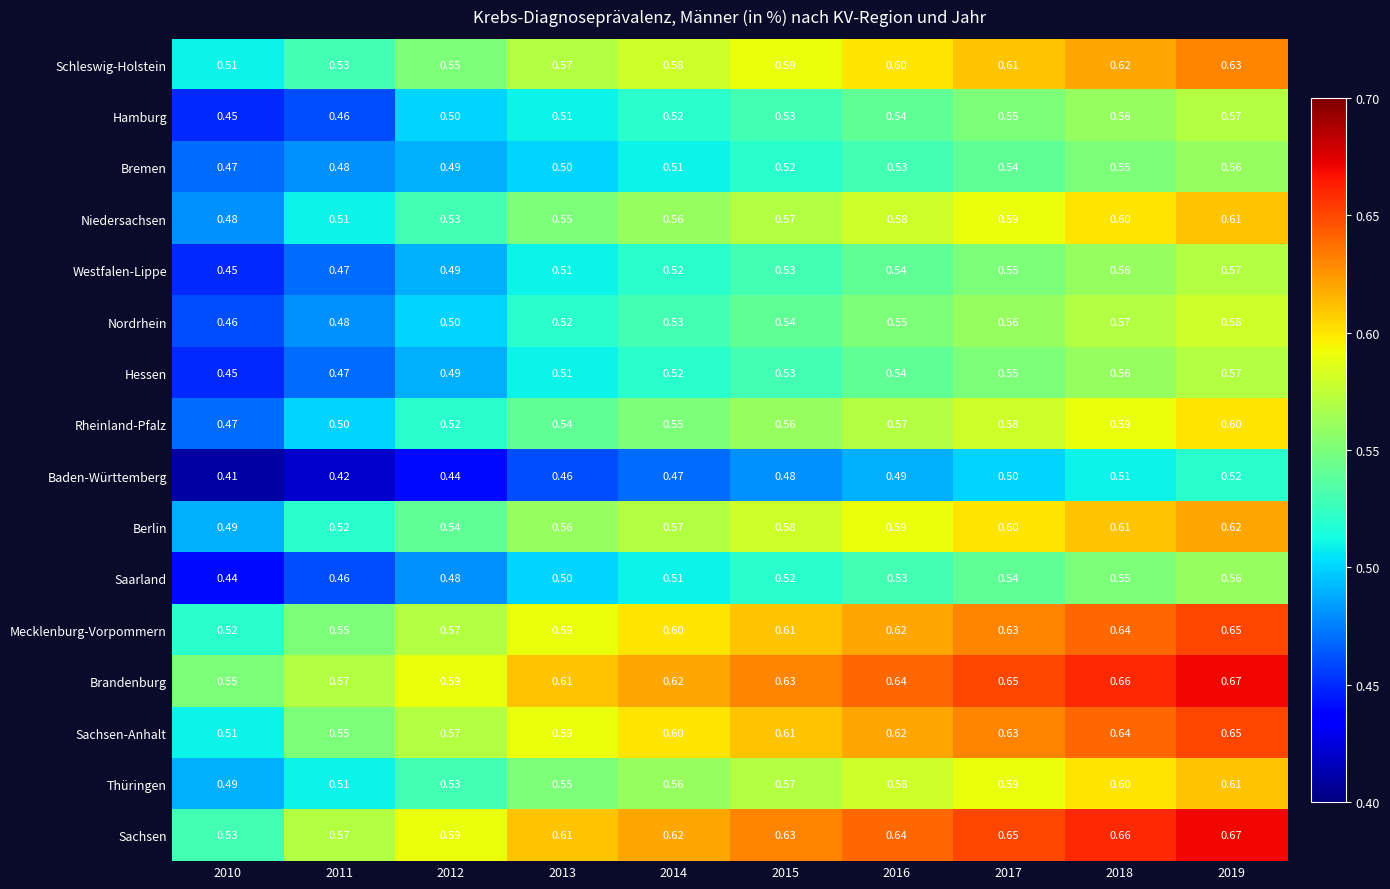

Is the value of Sachsen-Anhalt at 2013 greater than the value of Brandenburg at 2019?

No